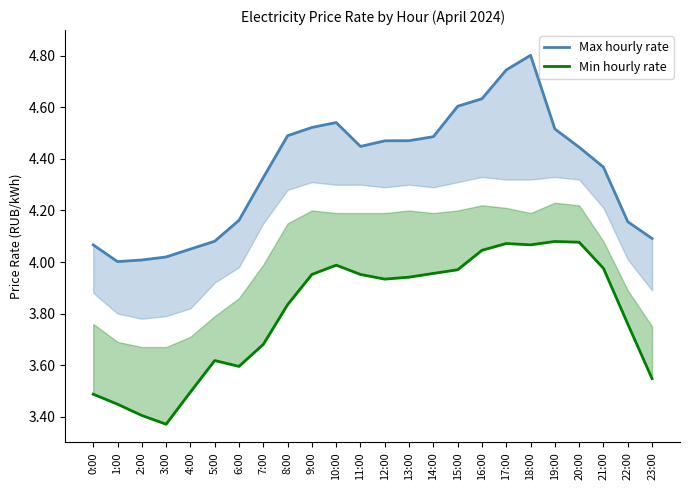

Rank the series by their average value, from highest to lowest.

Max hourly rate, Min hourly rate